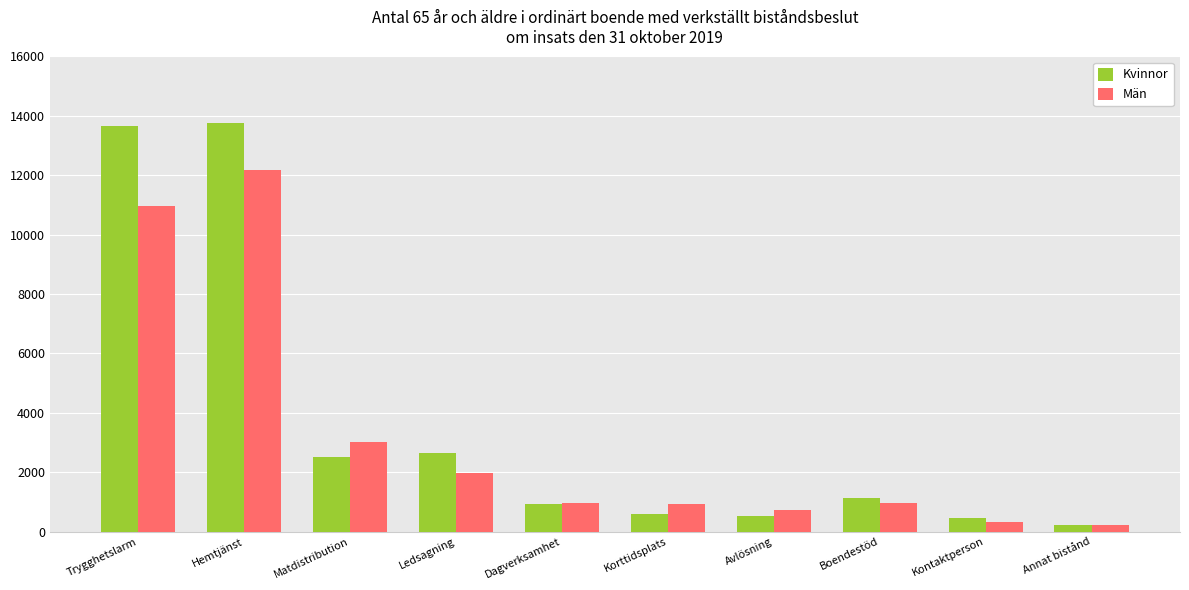

Where does the Kvinnor series first go above 1119?

Trygghetslarm